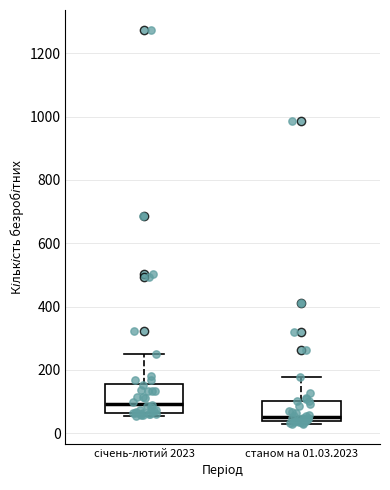

Where does the median line of the box for станом на 01.03.2023 sit on the y-axis? The values are not printed on the chart, so give them approximately, as read against the axis.

60